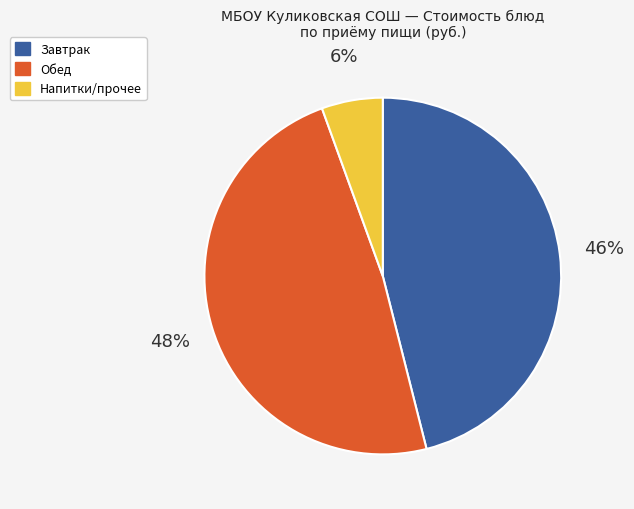

To the nearest percent, what is the average slice percentage?

33%